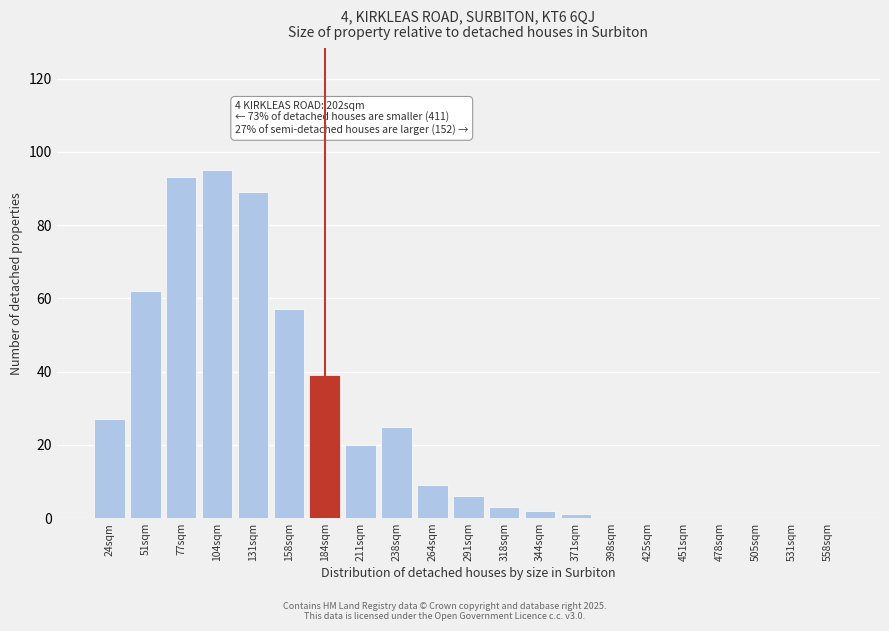

Reading right to left, extract all data points from this chart.

558sqm=0	531sqm=0	505sqm=0	478sqm=0	451sqm=0	425sqm=0	398sqm=0	371sqm=1	344sqm=2	318sqm=3	291sqm=6	264sqm=9	238sqm=25	211sqm=20	184sqm=39	158sqm=57	131sqm=89	104sqm=95	77sqm=93	51sqm=62	24sqm=27